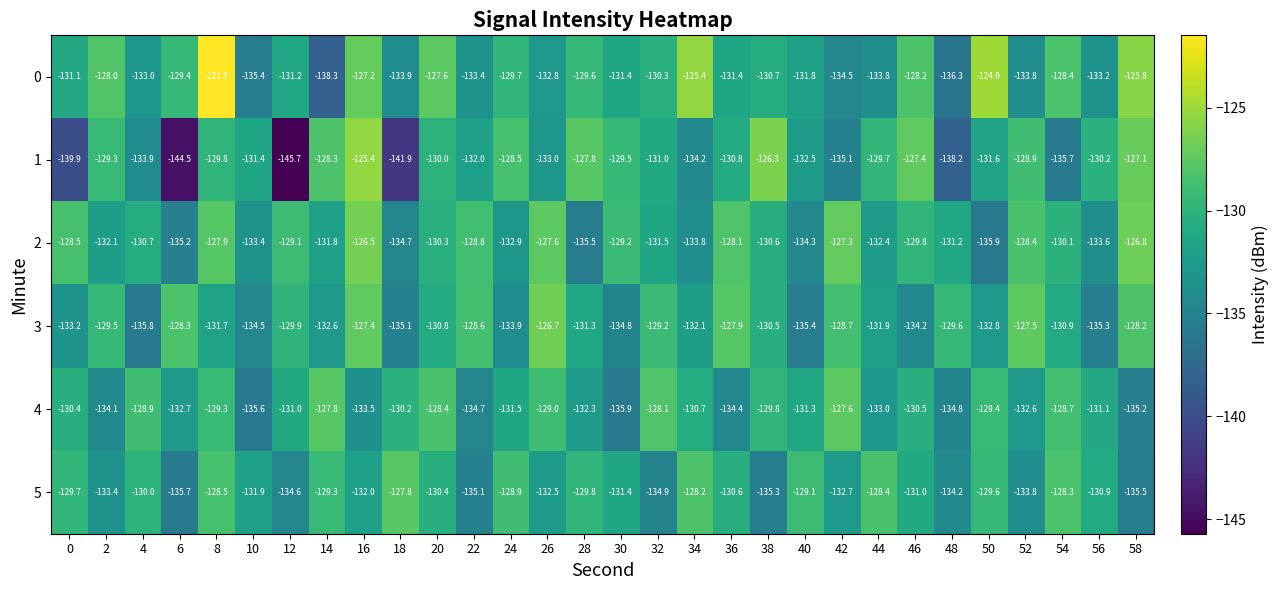

What is the total value across all series at 30?

-792.2